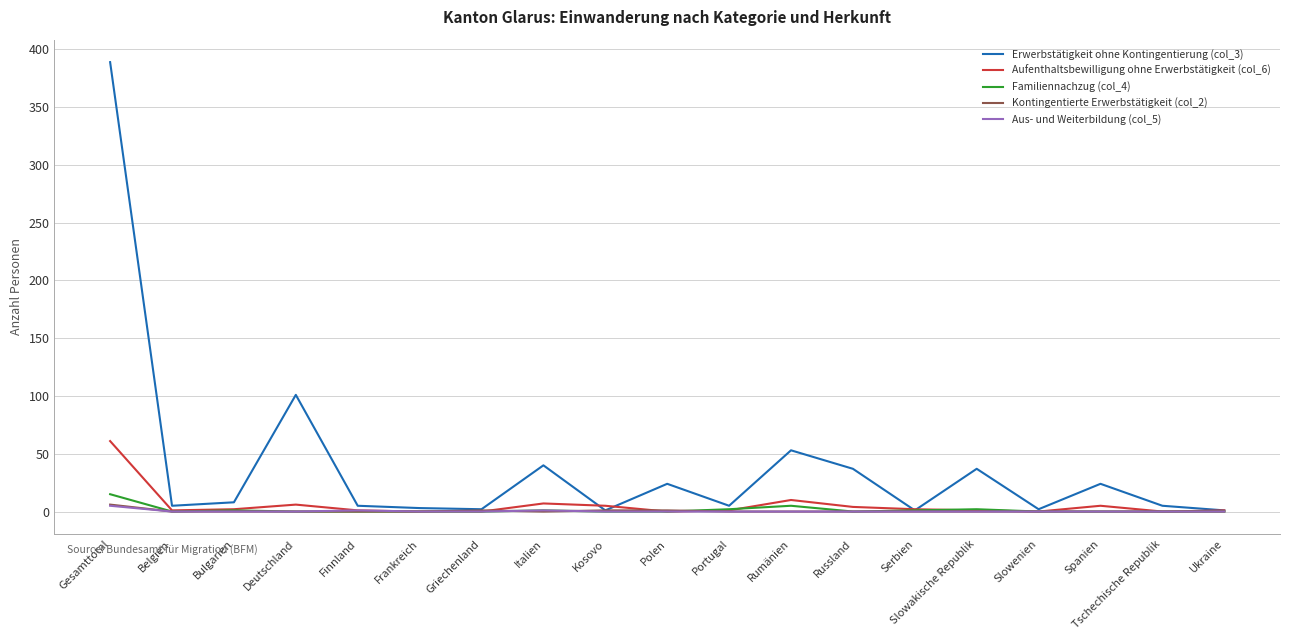

True or false: Aufenthaltsbewilligung ohne Erwerbstätigkeit (col_6) has a value of -38 at Frankreich.

False